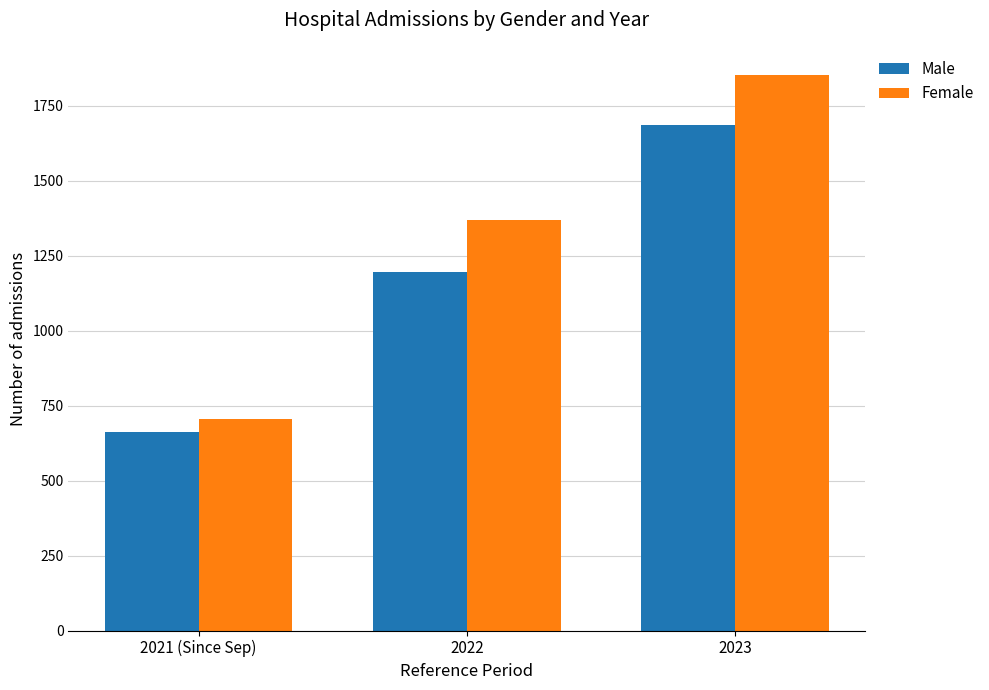

What is the highest value of the Male series?

1687